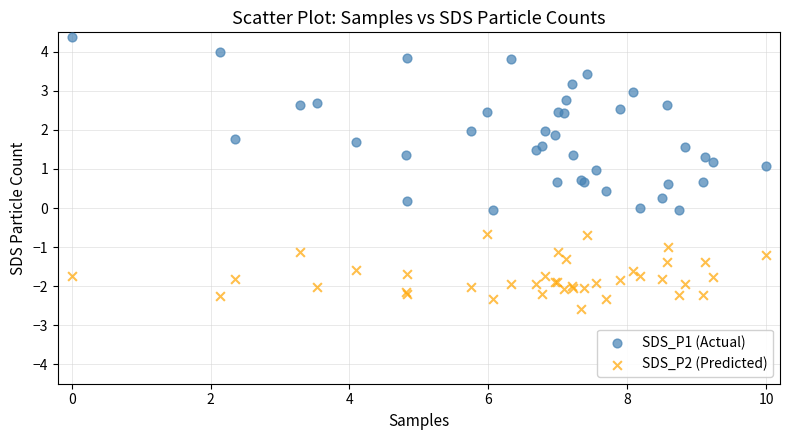

Which series has the widest spread of Y values?

SDS_P1 (Actual)